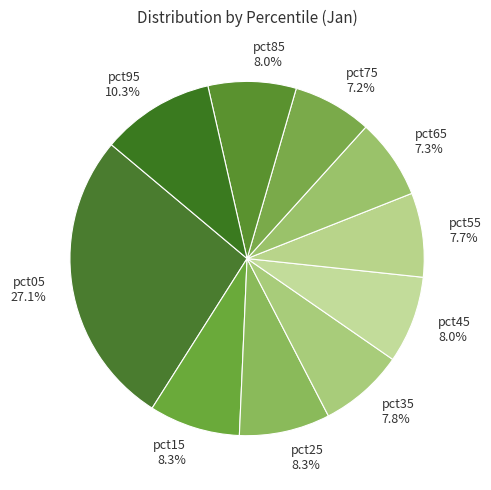

To the nearest percent, what is the difference between the pct75 and pct95 slice percentages?

3%